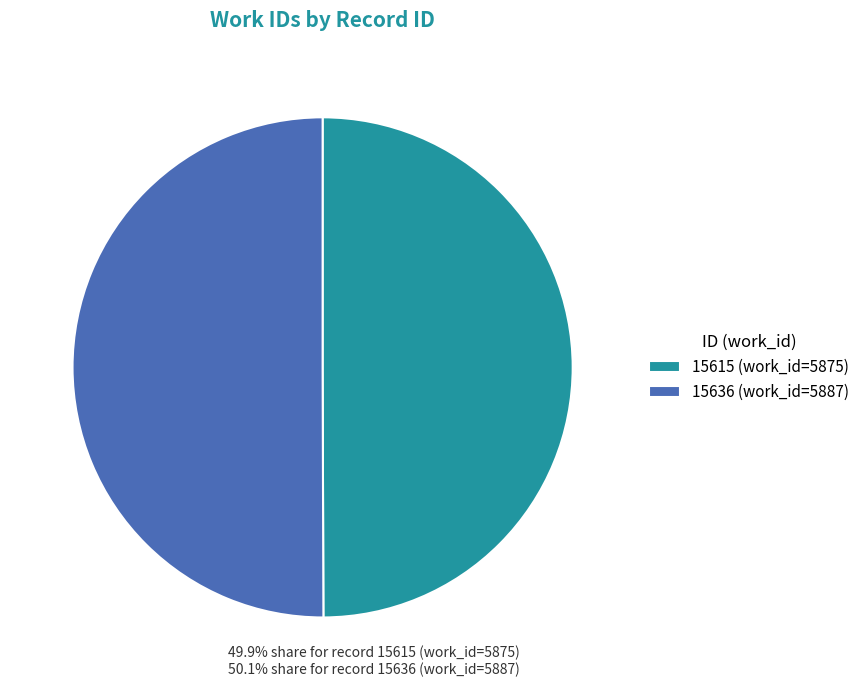

What is the ratio of the value at 15636 (work_id=5887) to the value at 15615 (work_id=5875)?

1.0